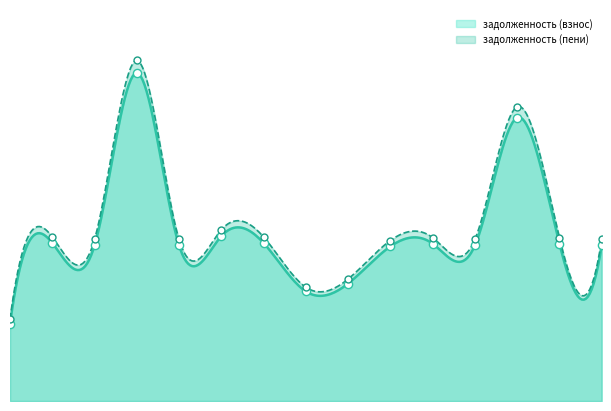

What are all the series names shown in the legend?

задолженность (взнос), задолженность (пени)